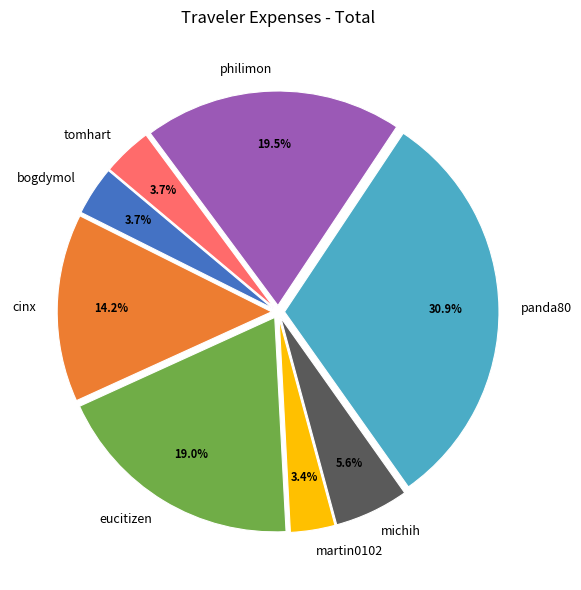

To the nearest percent, what portion does panda80 represent?

31%